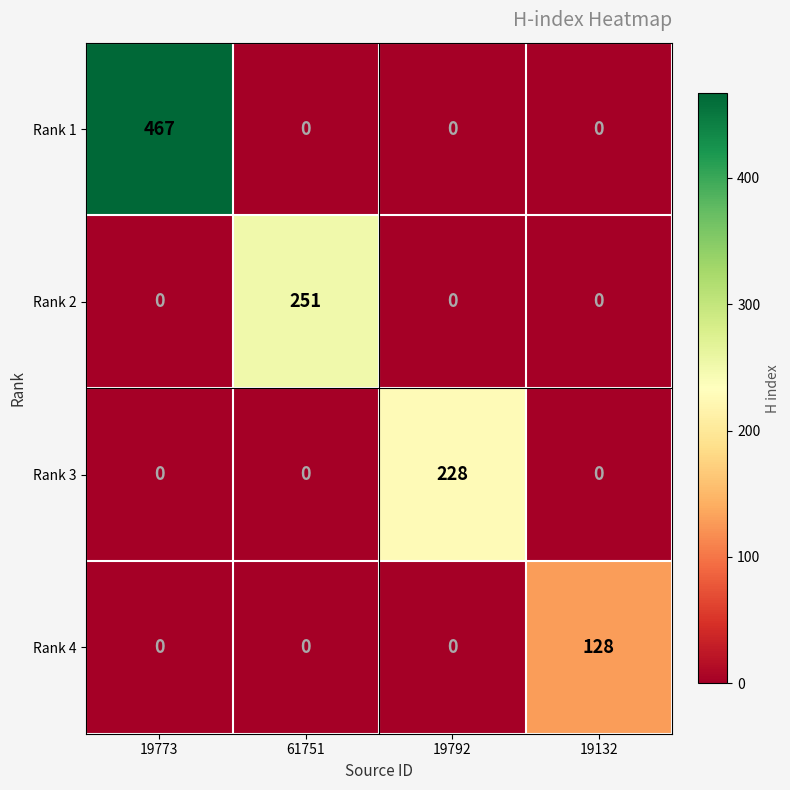

The value of Rank 1 at 19132 is -144. True or false?

False